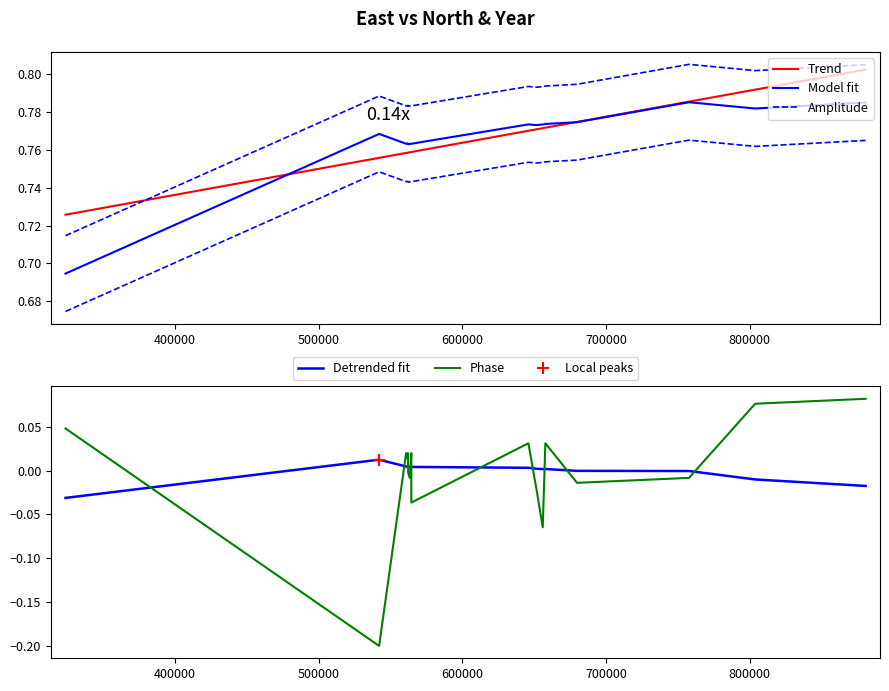

What is the difference between the second highest and minimum values in the Amplitude series?

0.1